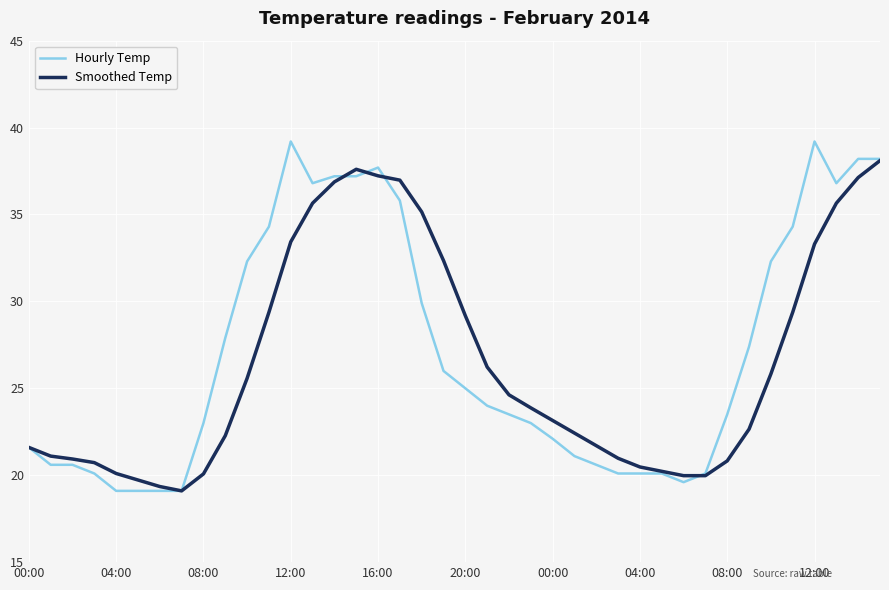

What is the maximum value for Smoothed Temp?

38.1